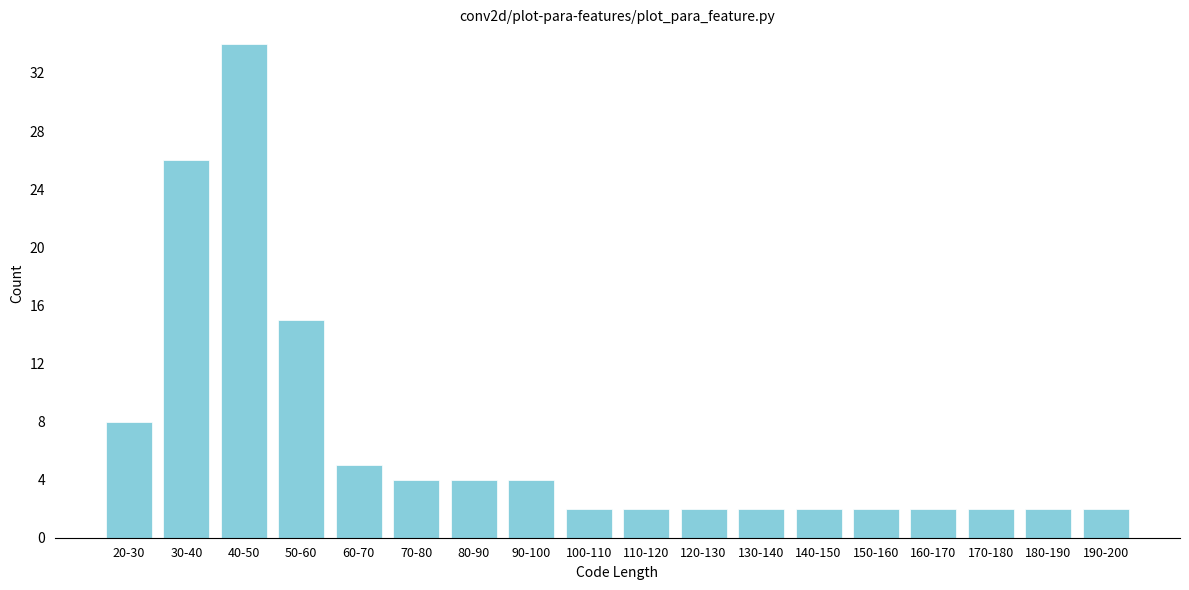

Reading left to right, transcribe all the data shown in this chart.

8	26	34	15	5	4	4	4	2	2	2	2	2	2	2	2	2	2